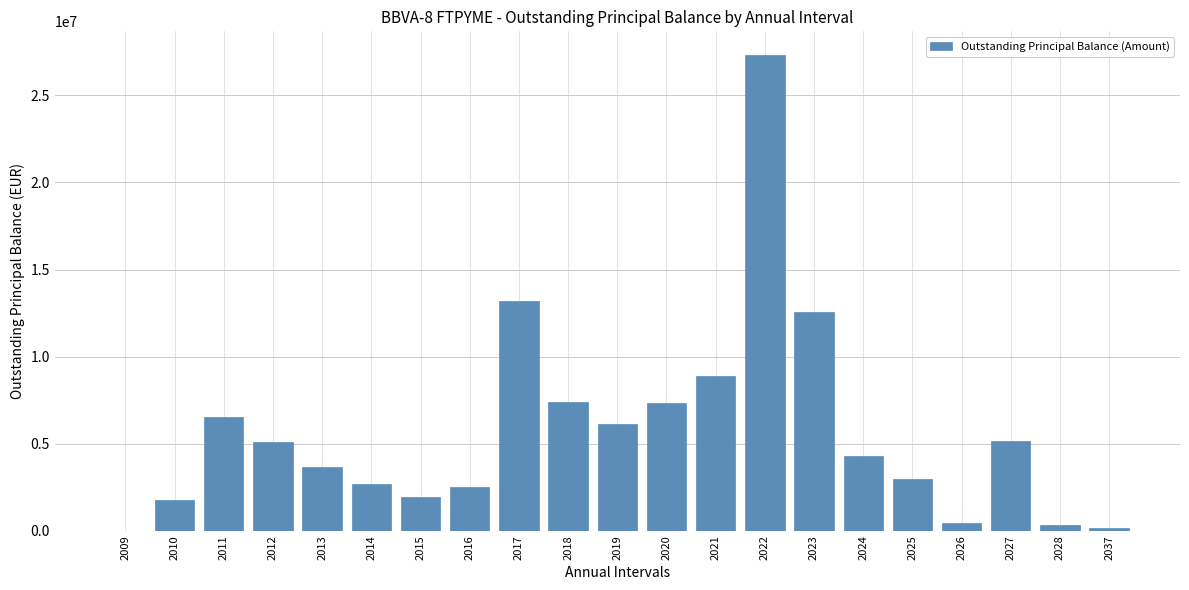

What is the greatest value displayed?

27314790.0